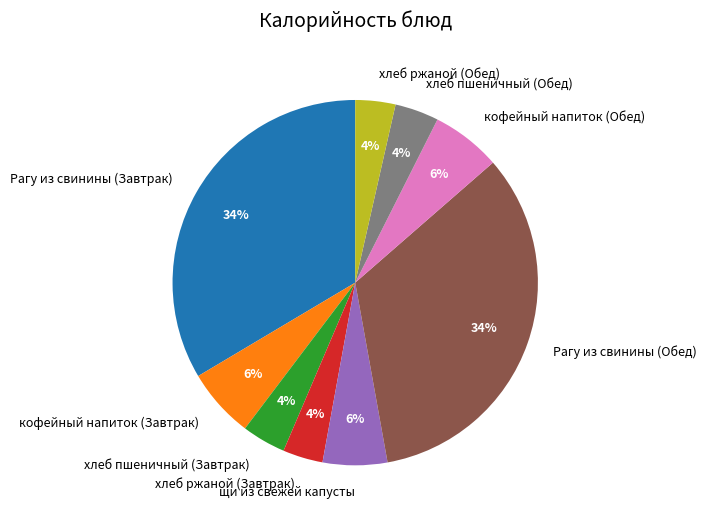

Is it true that щи из свежей капусты is 1% of the pie?

False